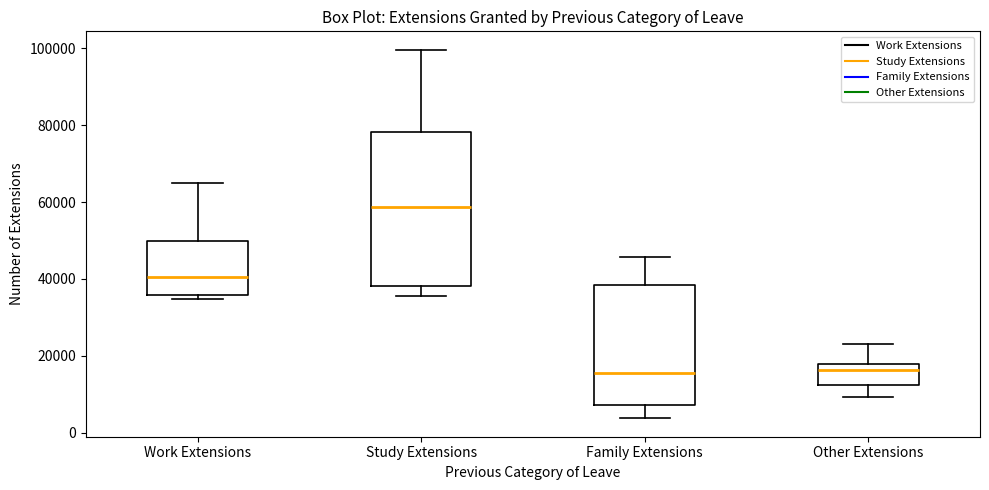

Reading left to right, read every box against the y-axis: the position of its median line, the range the box covers, and the ends of its whiskers. The values are not printed on the chart, so give them approximately, as read against the axis.

Work Extensions: median 40000, box 36000 to 50000, whiskers 34000 to 64000
Study Extensions: median 58000, box 38000 to 78000, whiskers 36000 to 100000
Family Extensions: median 16000, box 8000 to 38000, whiskers 4000 to 46000
Other Extensions: median 16000, box 12000 to 18000, whiskers 10000 to 22000